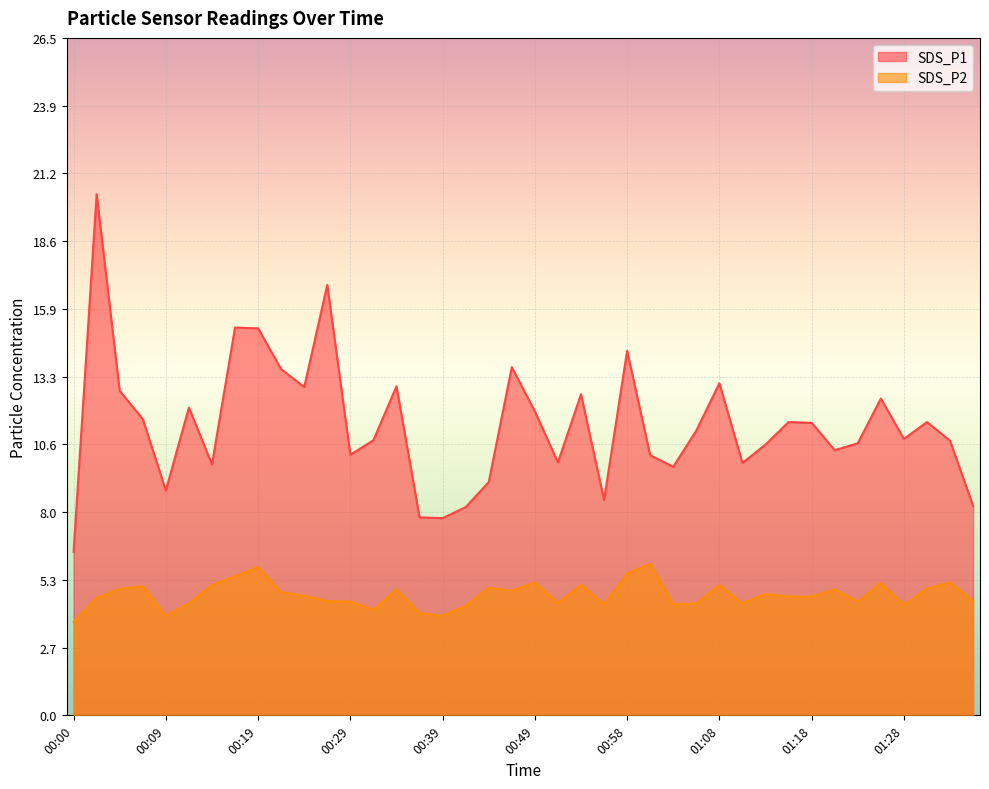

Reading left to right, what are all the values shown in this chart?

SDS_P1: 00:00=6.4	00:02=20.4	00:04=12.7	00:07=11.6	00:09=8.8	00:12=12.1	00:14=9.8	00:17=15.2	00:19=15.2	00:22=13.6	00:24=12.8	00:26=16.9	00:29=10.2	00:31=10.8	00:34=12.9	00:36=7.8	00:39=7.7	00:41=8.2	00:44=9.1	00:46=13.6	00:49=11.9	00:51=9.9	00:53=12.6	00:56=8.4	00:58=14.3	01:01=10.2	01:03=9.7	01:06=11.2	01:08=13.0	01:11=9.9	01:13=10.6	01:15=11.5	01:18=11.4	01:20=10.4	01:23=10.7	01:25=12.4	01:28=10.8	01:30=11.5	01:33=10.8	01:35=8.2
SDS_P2: 00:00=3.6	00:02=4.6	00:04=5.0	00:07=5.0	00:09=3.9	00:12=4.4	00:14=5.1	00:17=5.5	00:19=5.8	00:22=4.8	00:24=4.7	00:26=4.5	00:29=4.5	00:31=4.1	00:34=4.9	00:36=4.0	00:39=3.9	00:41=4.3	00:44=5.0	00:46=4.9	00:49=5.2	00:51=4.4	00:53=5.1	00:56=4.3	00:58=5.5	01:01=5.9	01:03=4.3	01:06=4.4	01:08=5.1	01:11=4.4	01:13=4.8	01:15=4.7	01:18=4.7	01:20=4.9	01:23=4.5	01:25=5.2	01:28=4.3	01:30=5.0	01:33=5.2	01:35=4.5